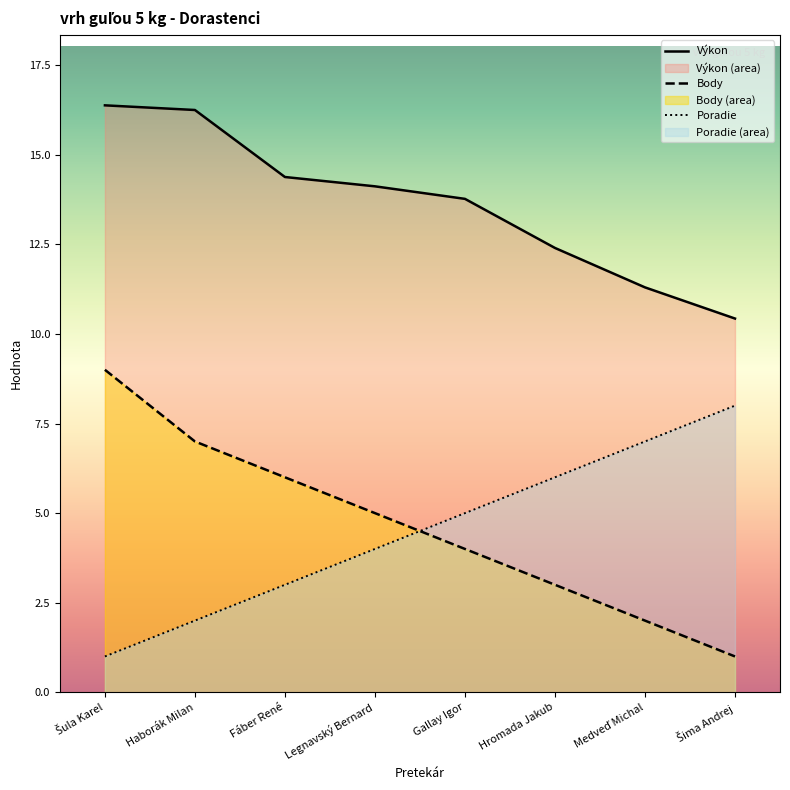

Reading right to left, transcribe all the data shown in this chart.

Výkon: 10.4	11.3	12.4	13.8	14.1	14.4	16.2	16.4
Body: 1.0	2.0	3.0	4.0	5.0	6.0	7.0	9.0
Poradie: 8.0	7.0	6.0	5.0	4.0	3.0	2.0	1.0